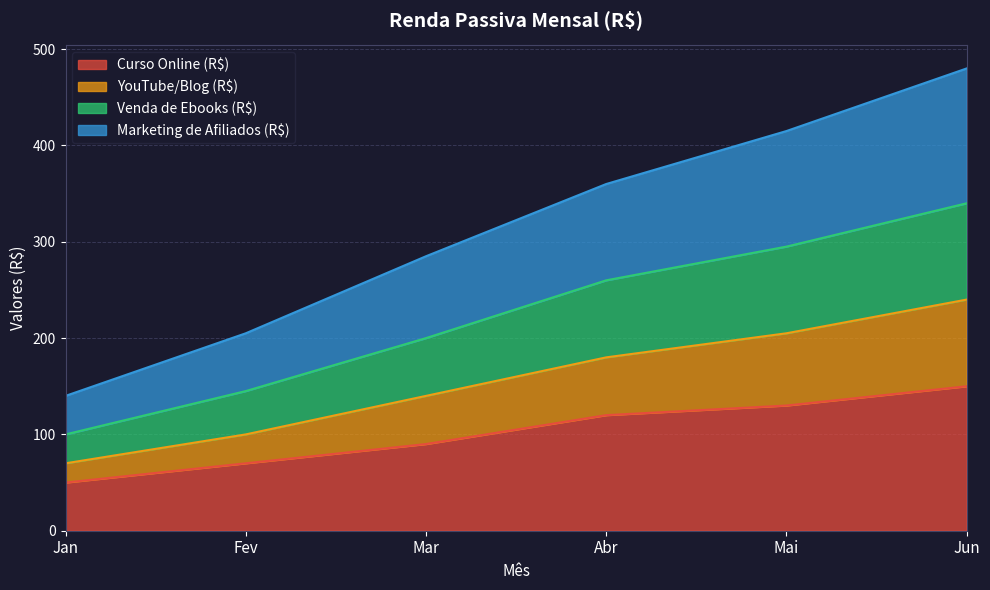

What position from the left is Fev?

2